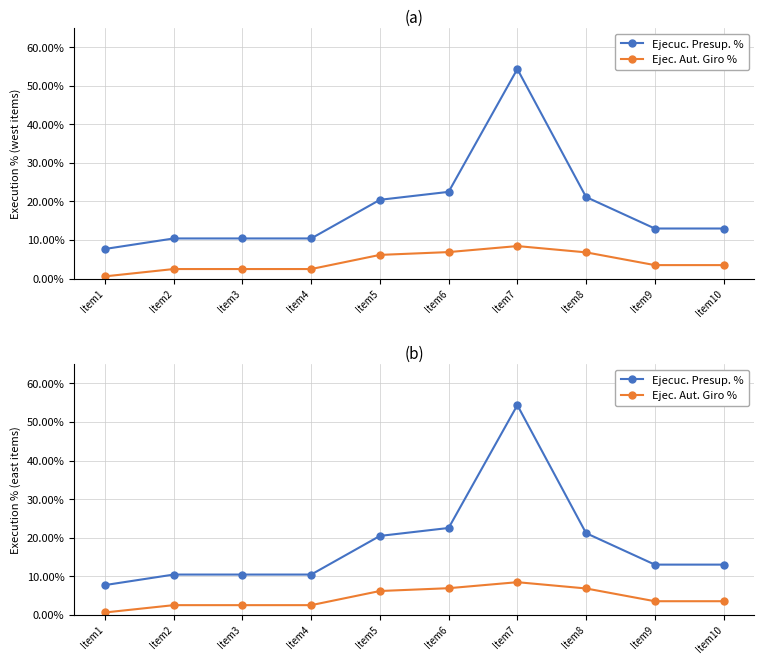

What is the sum of the Ejec. Aut. Giro % values at Item7 and Item5?

14.6